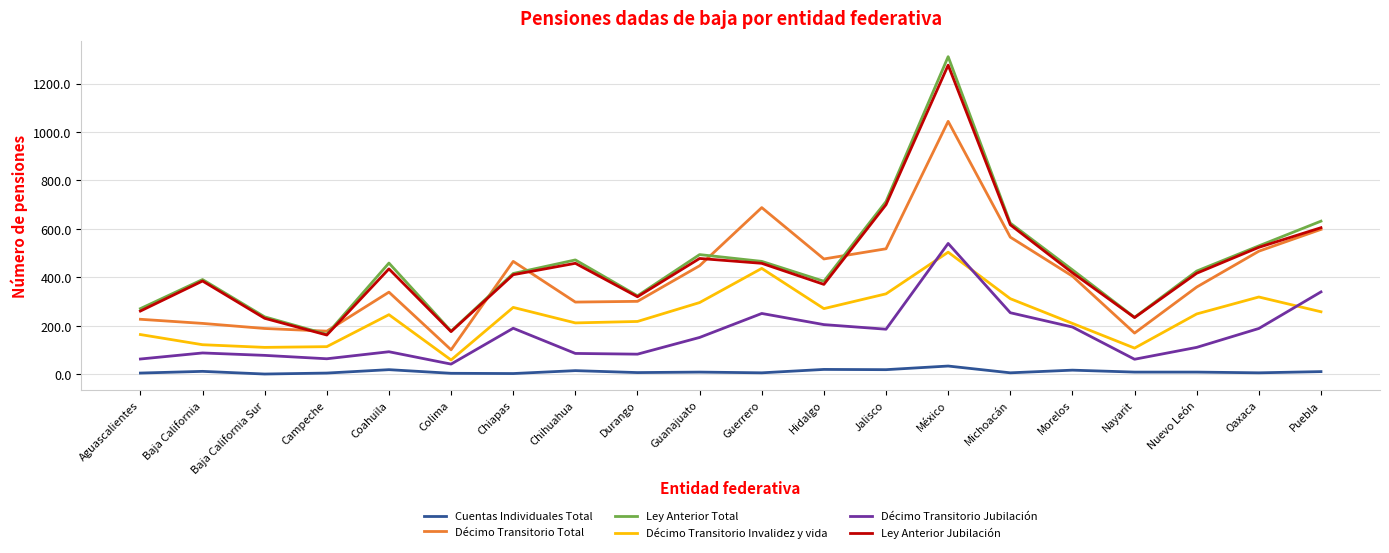

The value of Décimo Transitorio Total at Hidalgo is 768. True or false?

False